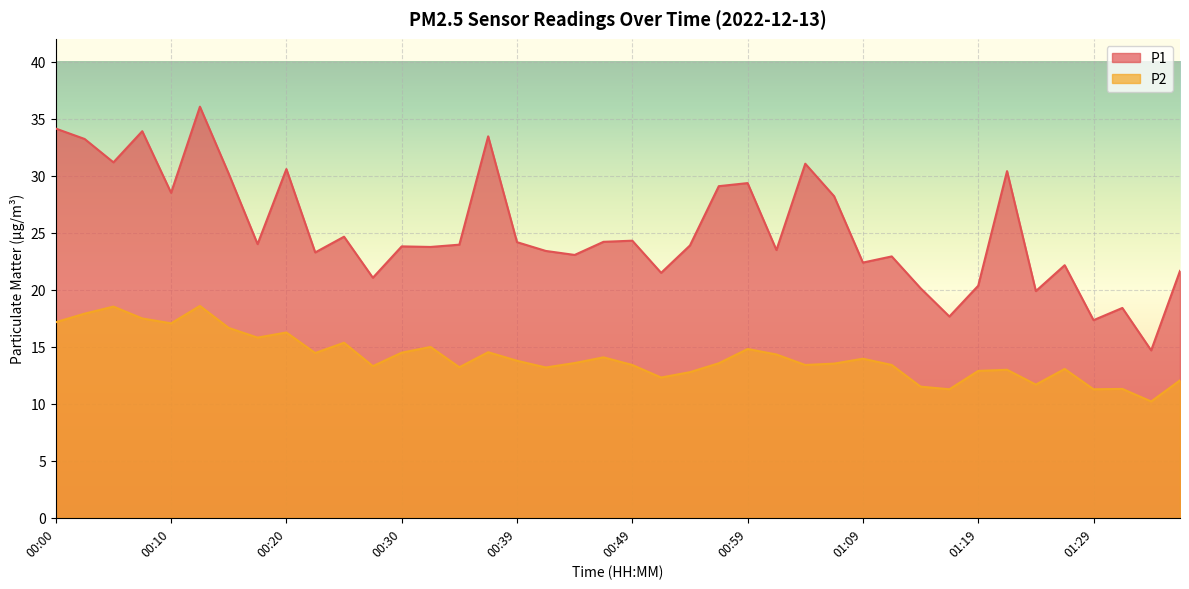

What is the difference between the maximum and minimum values in the P1 series?

21.4